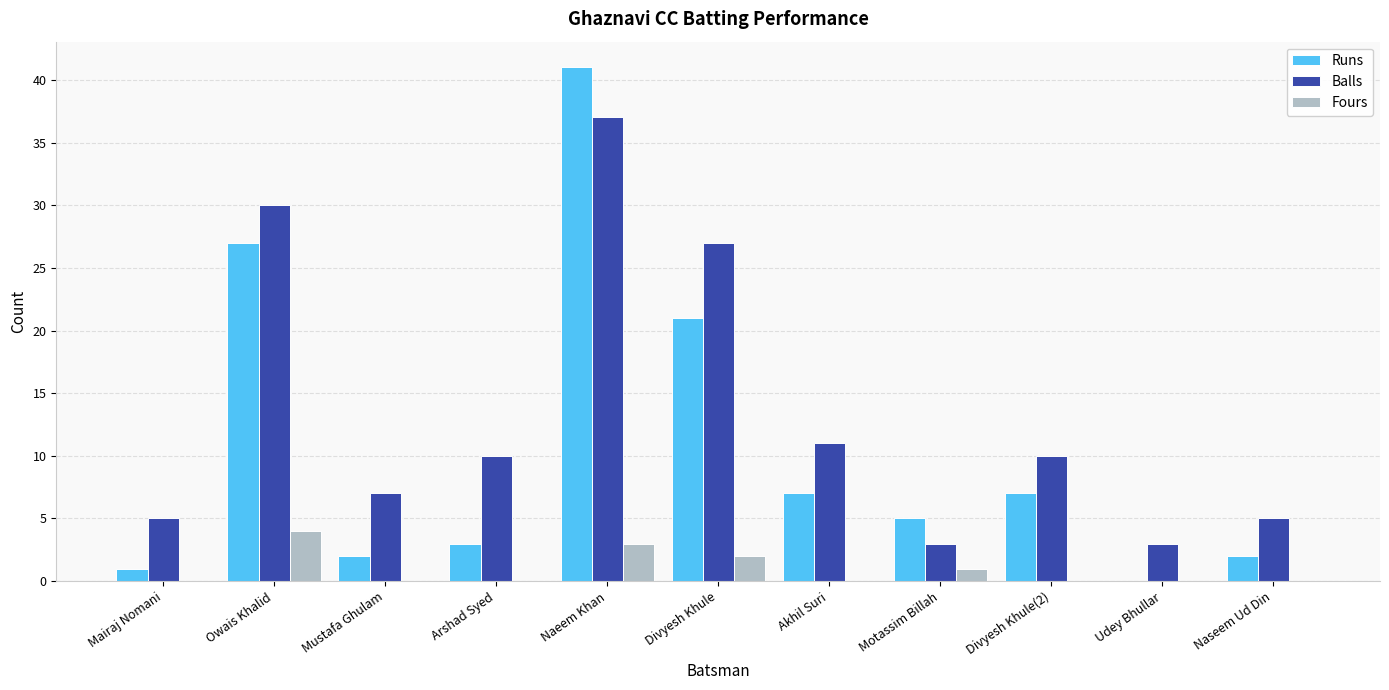

True or false: Balls has a value of 5 at Mairaj Nomani.

True